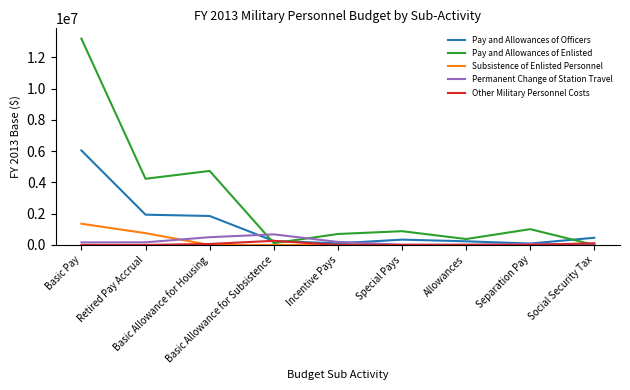

Read the Permanent Change of Station Travel value at Allowances, to the nearest 50.

9750